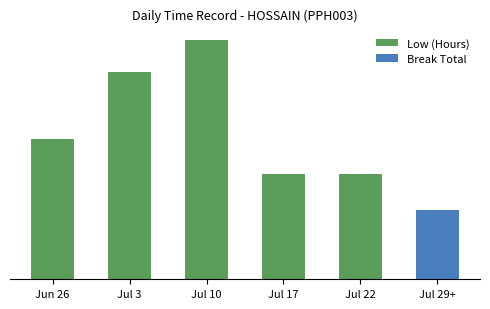

The chart shows a value of 74.8 at Jul 3. True or false?

True